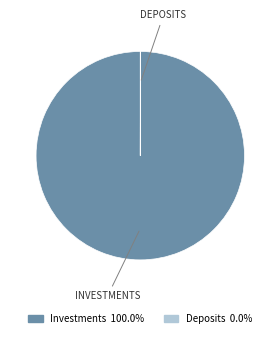

Which category accounts for the majority?

Investments